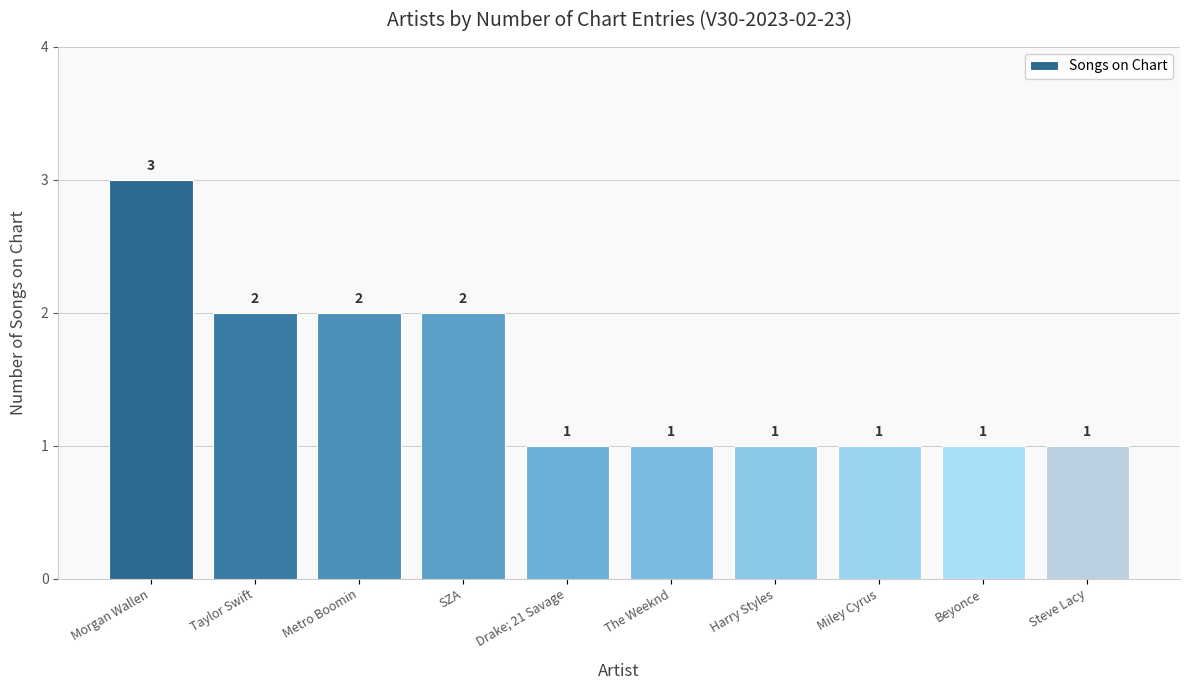

The chart shows a value of 2 at Taylor Swift. True or false?

True